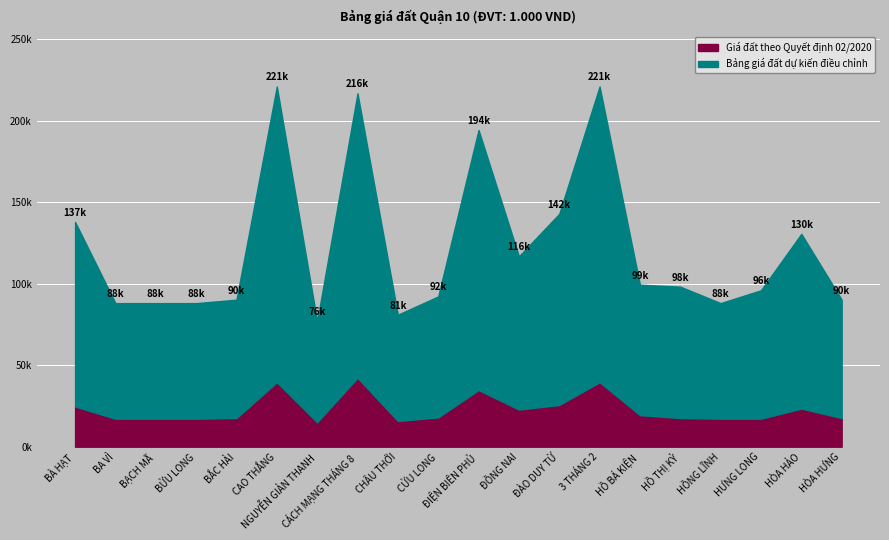

True or false: Giá đất theo Quyết định 02/2020 and Bảng giá đất dự kiến điều chỉnh cross at least once.

False